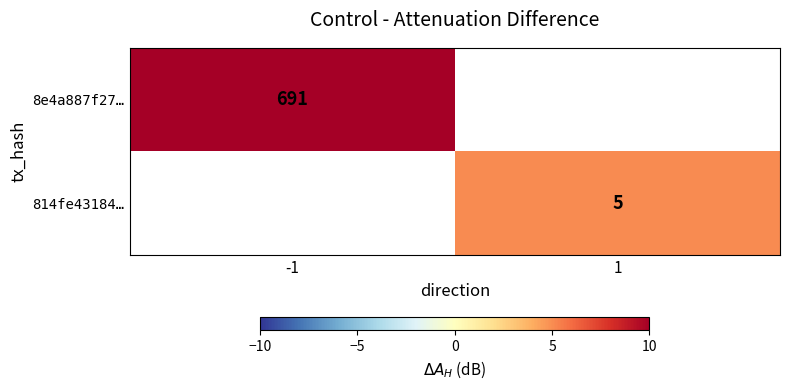

The 8e4a887f27… series shows 691 at -1. True or false?

True